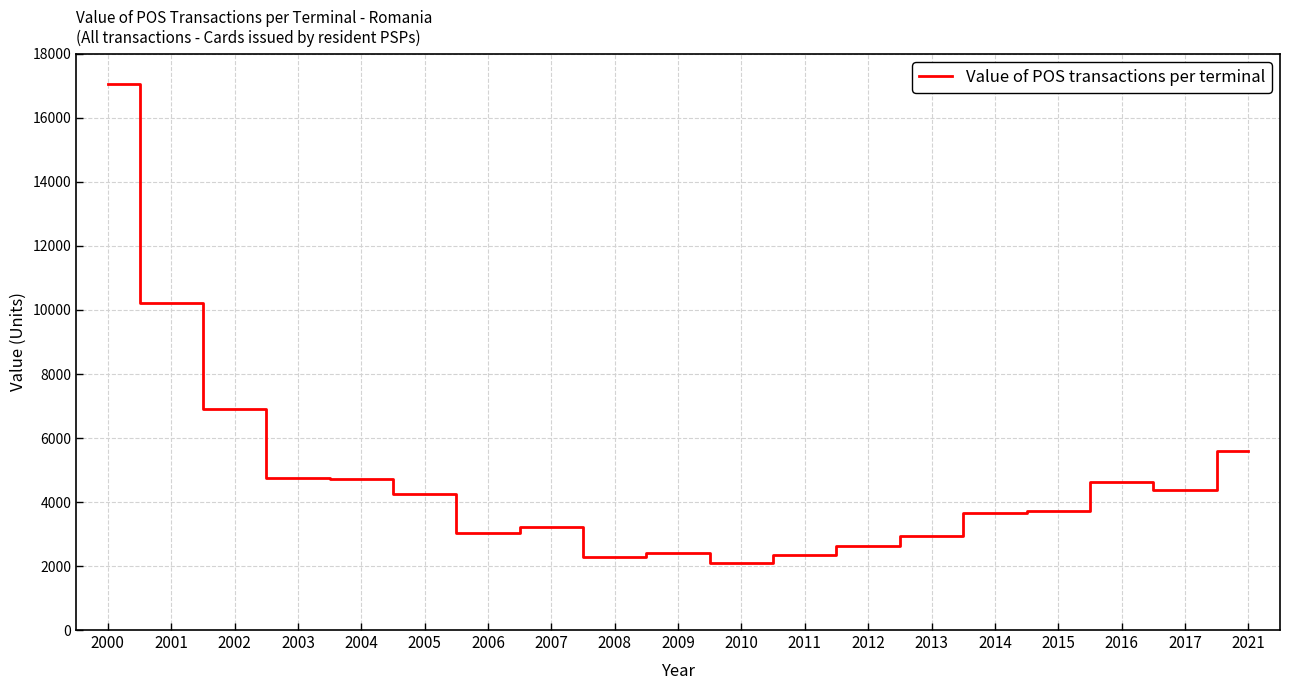

Which has a higher value, 2014 or 2010?

2014